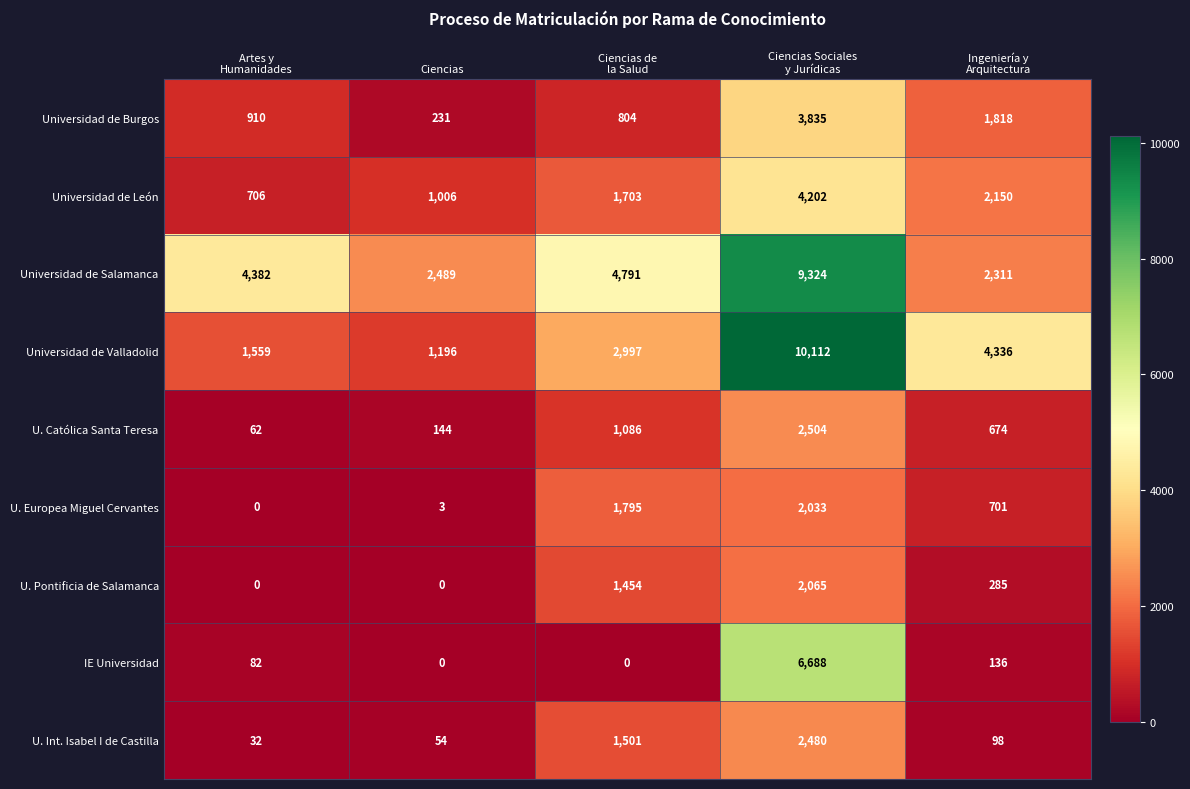

What is the total value across all series at Ciencias de
la Salud?

16131